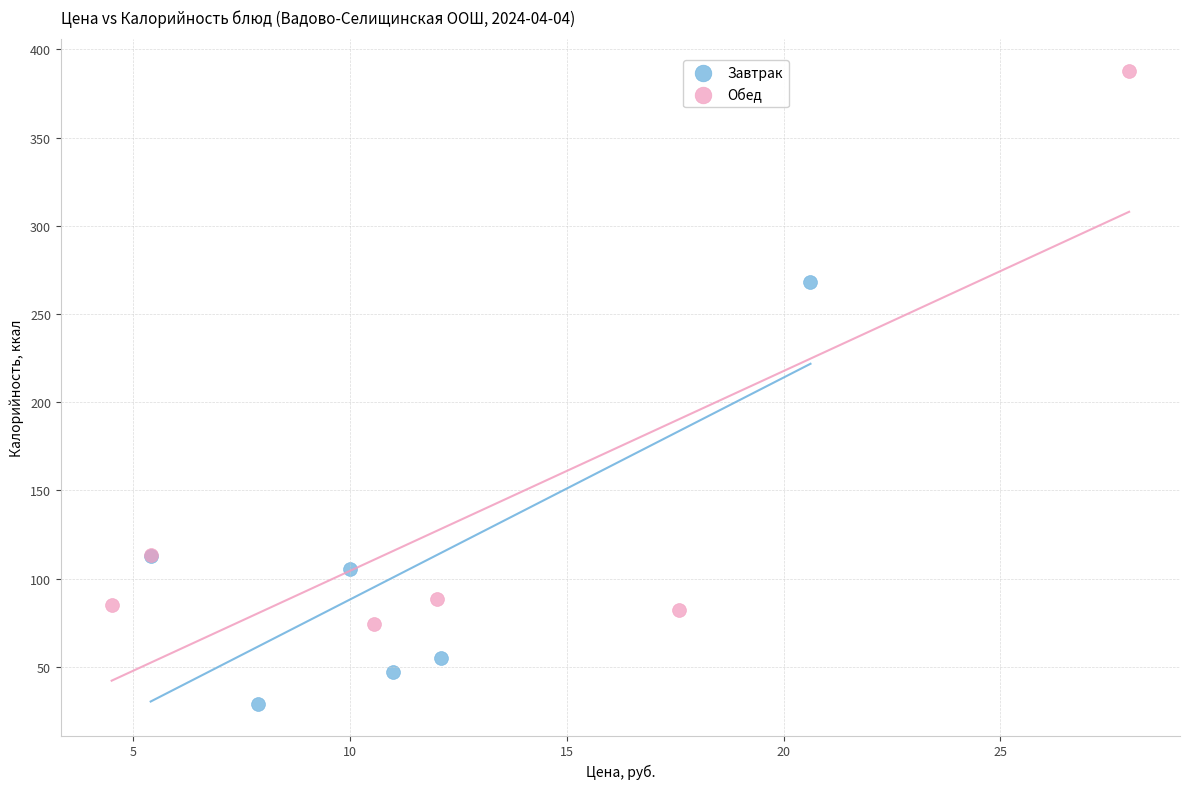

Which series has the widest spread of Y values?

Обед